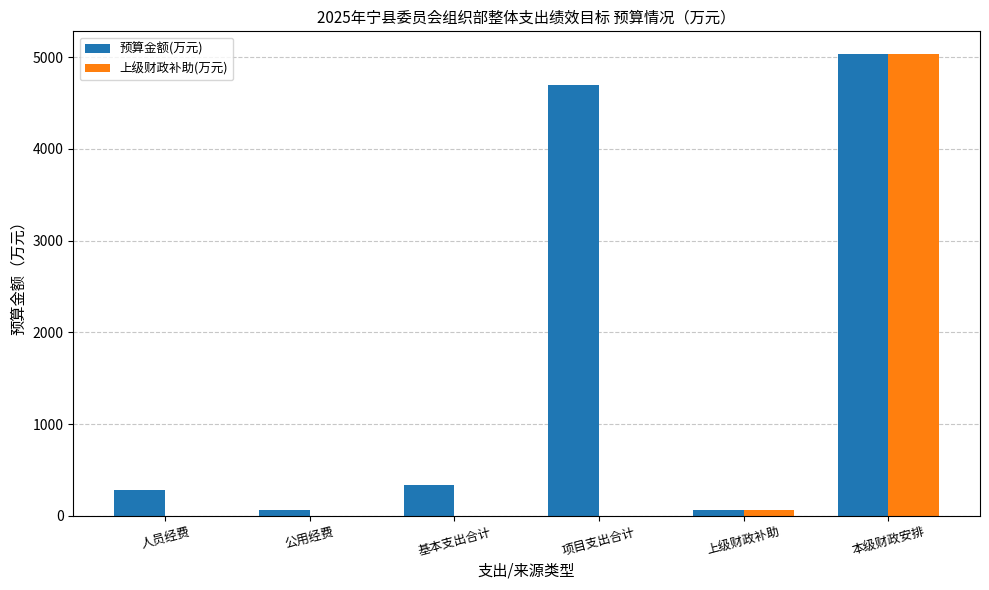

Is it true that 预算金额(万元) equals 5031.2 at 本级财政安排?

True